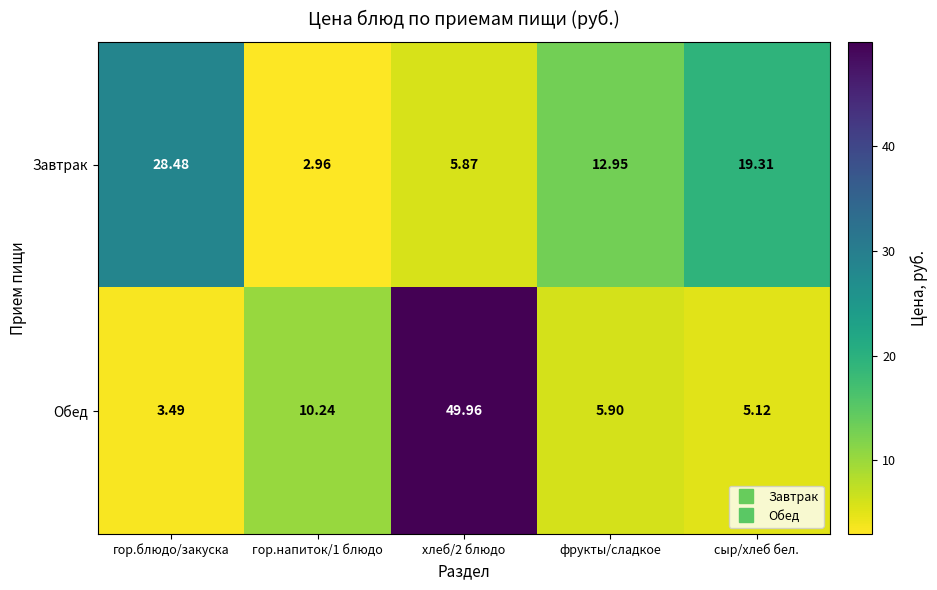

At which label is Завтрак closest to 15?

фрукты/сладкое